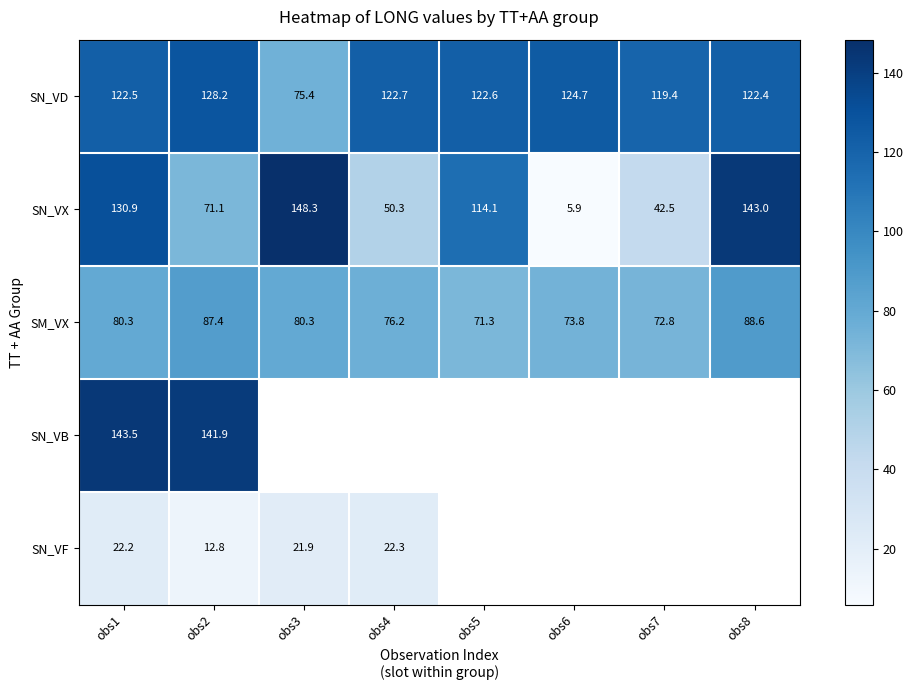

Is the value of SM_VX at obs1 greater than the value of SN_VX at obs6?

Yes